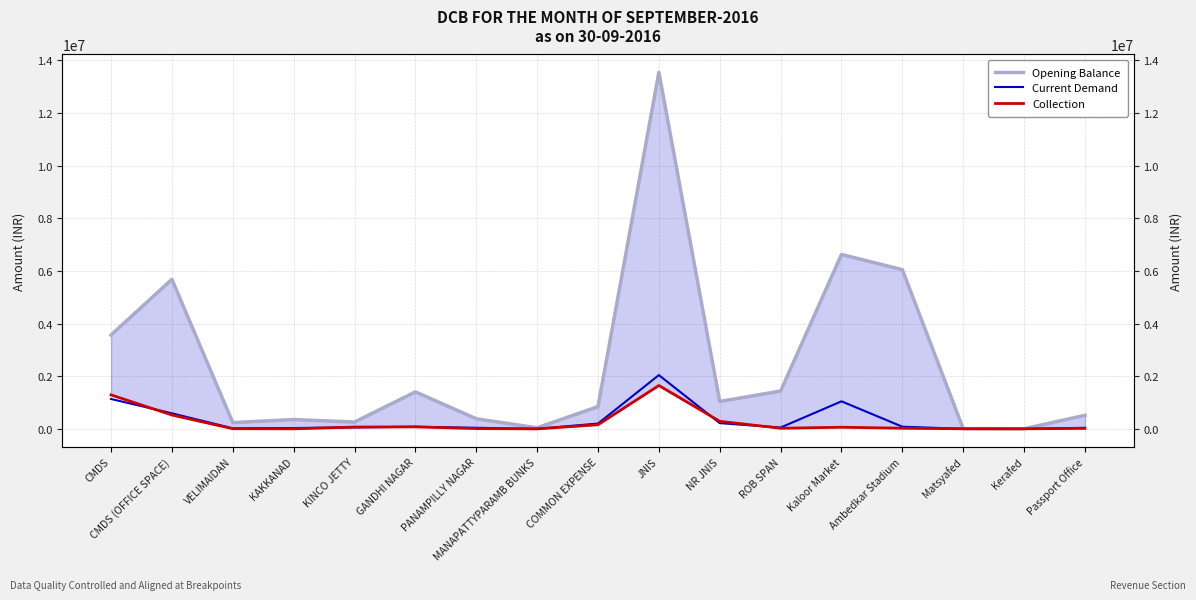

At which category does Opening Balance reach its first local valley?

VELIMAIDAN